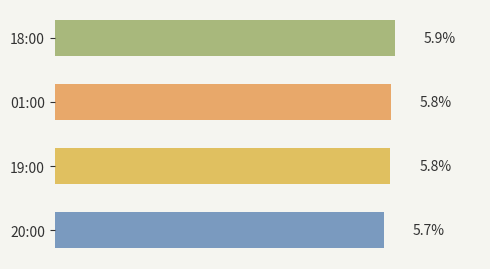

Does the chart contain any negative values?

No